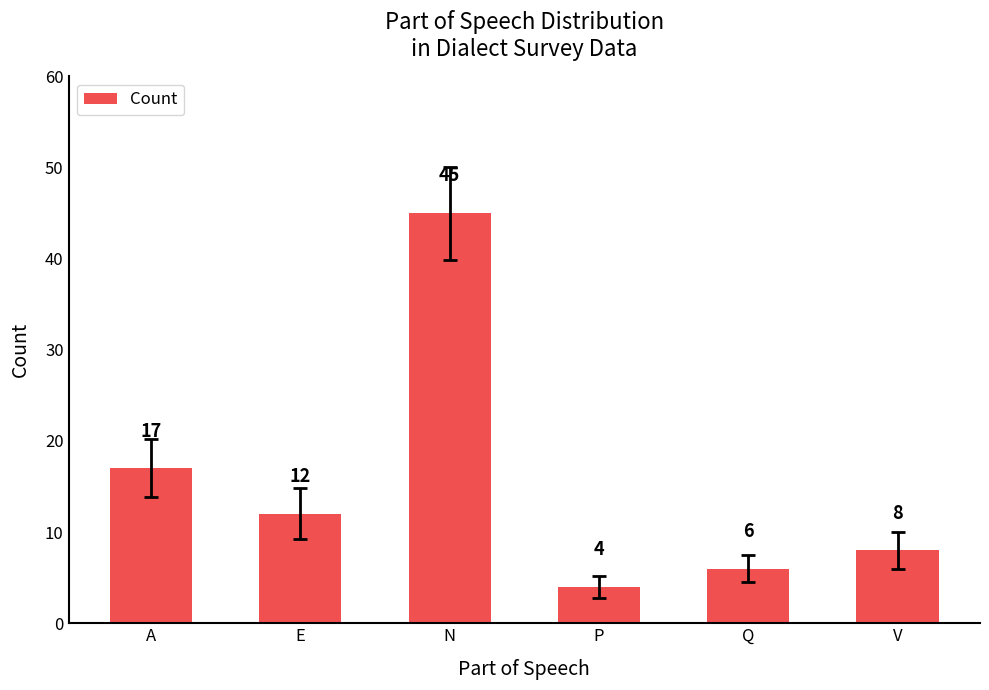

How many series are shown in this chart?

1